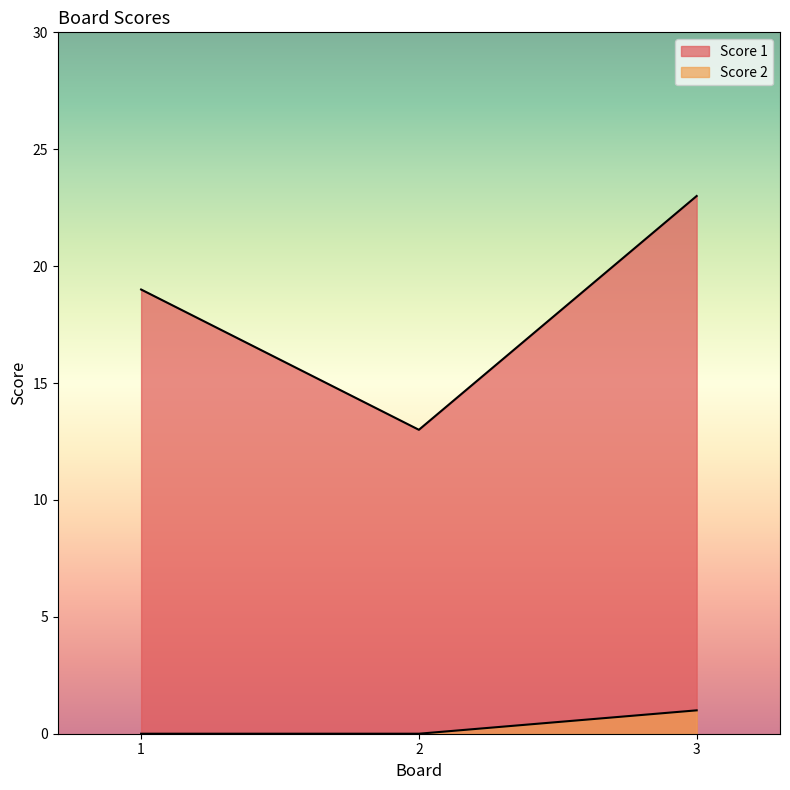

Which category has the highest value in the Score 1 series?

3